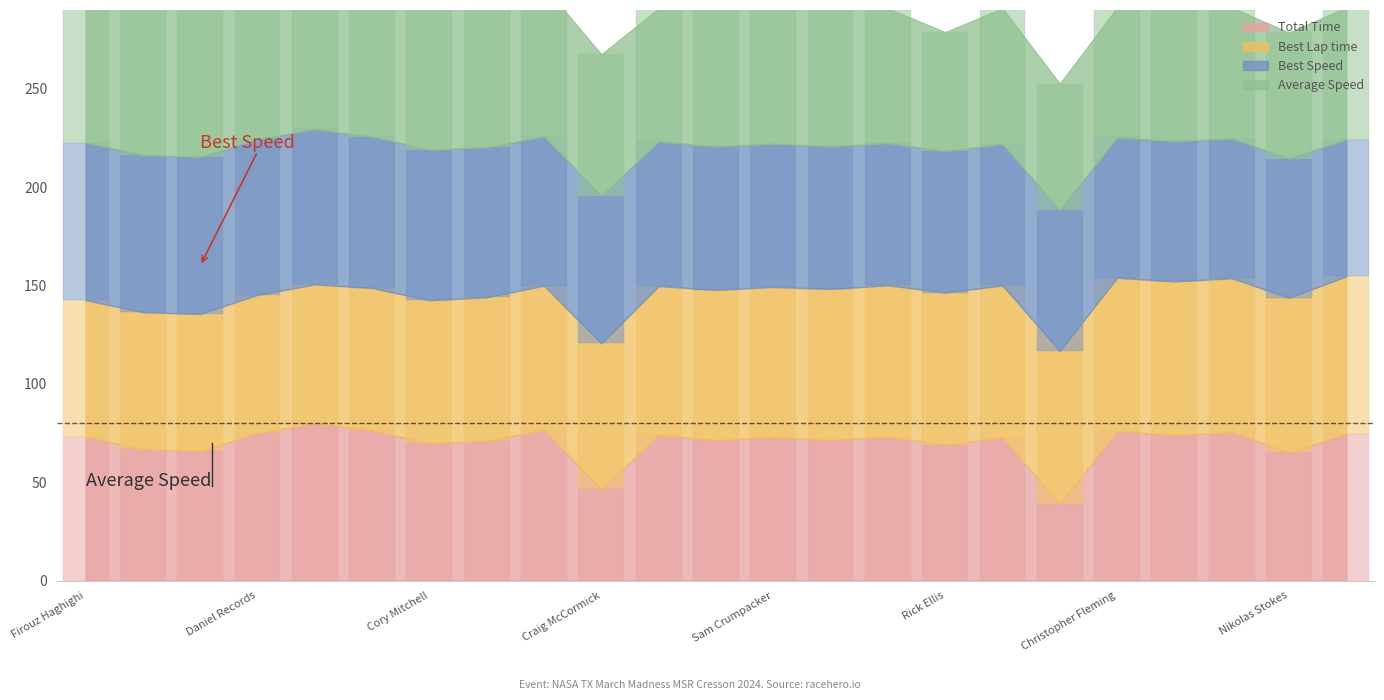

Reading left to right, what are all the values shown in this chart?

Total Time: Firouz Haghighi=73.0	Blair Hosie=66.7	Jean-Paul Buisine=65.8	Daniel Records=74.9	Samuel Schildgen=80.0	Ben Wahlstrom=76.4	Cory Mitchell=69.8	Alvaro Fernandez=71.0	John Hobbs=76.6	Craig McCormick=46.5	Larry West Sr.=74.0	Steven Gernon=71.4	Sam Crumpacker=72.7	Michael Mosty=71.5	Ryan McFall=73.1	Rick Ellis=69.1	Pranav Patel=72.6	Team Jordan=38.9	Christopher Fleming=76.0	Austin Hample=74.0	Jonathan Valdez=75.3	Nikolas Stokes=65.1	Joshua Sooknanan=74.6
Best Lap time: Firouz Haghighi=69.5	Blair Hosie=69.7	Jean-Paul Buisine=69.7	Daniel Records=70.4	Samuel Schildgen=70.5	Ben Wahlstrom=72.3	Cory Mitchell=72.7	Alvaro Fernandez=73.1	John Hobbs=73.4	Craig McCormick=74.1	Larry West Sr.=75.7	Steven Gernon=76.4	Sam Crumpacker=76.5	Michael Mosty=76.8	Ryan McFall=77.0	Rick Ellis=77.4	Pranav Patel=77.4	Team Jordan=77.8	Christopher Fleming=78.0	Austin Hample=78.1	Jonathan Valdez=78.4	Nikolas Stokes=78.6	Joshua Sooknanan=80.0
Best Speed: Firouz Haghighi=80.0	Blair Hosie=79.8	Jean-Paul Buisine=79.8	Daniel Records=79.1	Samuel Schildgen=78.9	Ben Wahlstrom=76.9	Cory Mitchell=76.5	Alvaro Fernandez=76.1	John Hobbs=75.8	Craig McCormick=75.1	Larry West Sr.=73.5	Steven Gernon=72.8	Sam Crumpacker=72.7	Michael Mosty=72.4	Ryan McFall=72.2	Rick Ellis=71.9	Pranav Patel=71.9	Team Jordan=71.5	Christopher Fleming=71.4	Austin Hample=71.2	Jonathan Valdez=71.0	Nikolas Stokes=70.7	Joshua Sooknanan=69.5
Average Speed: Firouz Haghighi=80.0	Blair Hosie=75.0	Jean-Paul Buisine=76.1	Daniel Records=78.0	Samuel Schildgen=73.0	Ben Wahlstrom=76.5	Cory Mitchell=71.8	Alvaro Fernandez=70.6	John Hobbs=76.3	Craig McCormick=71.9	Larry West Sr.=67.7	Steven Gernon=70.1	Sam Crumpacker=68.9	Michael Mosty=70.1	Ryan McFall=68.6	Rick Ellis=60.4	Pranav Patel=69.0	Team Jordan=64.4	Christopher Fleming=65.9	Austin Hample=67.7	Jonathan Valdez=66.5	Nikolas Stokes=64.1	Joshua Sooknanan=67.2